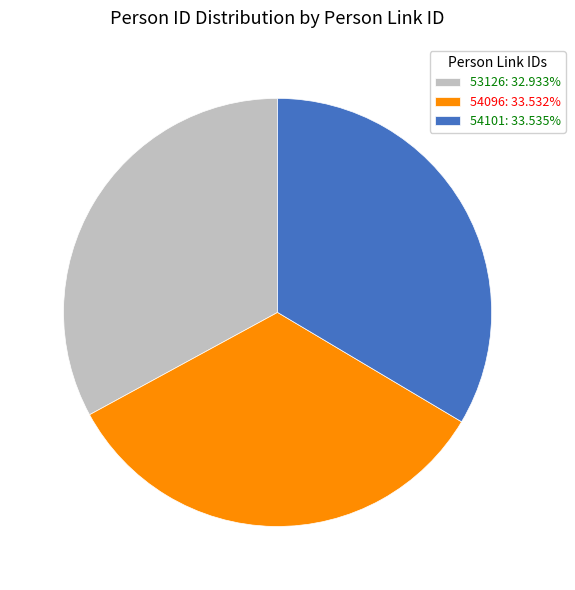

Does any single category account for the majority?

No